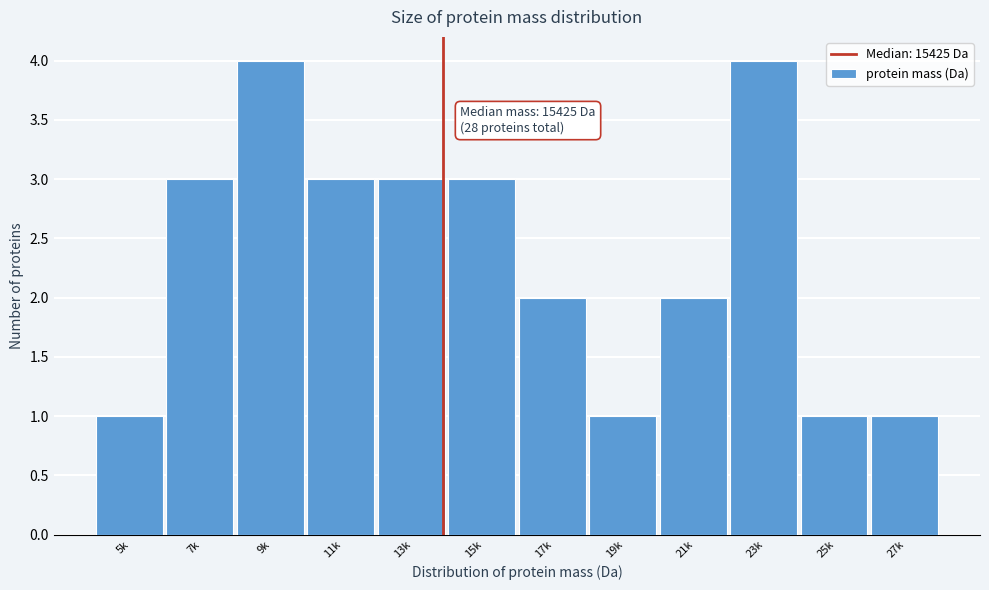

Reading right to left, what are all the values shown in this chart?

27k=1	25k=1	23k=4	21k=2	19k=1	17k=2	15k=3	13k=3	11k=3	9k=4	7k=3	5k=1